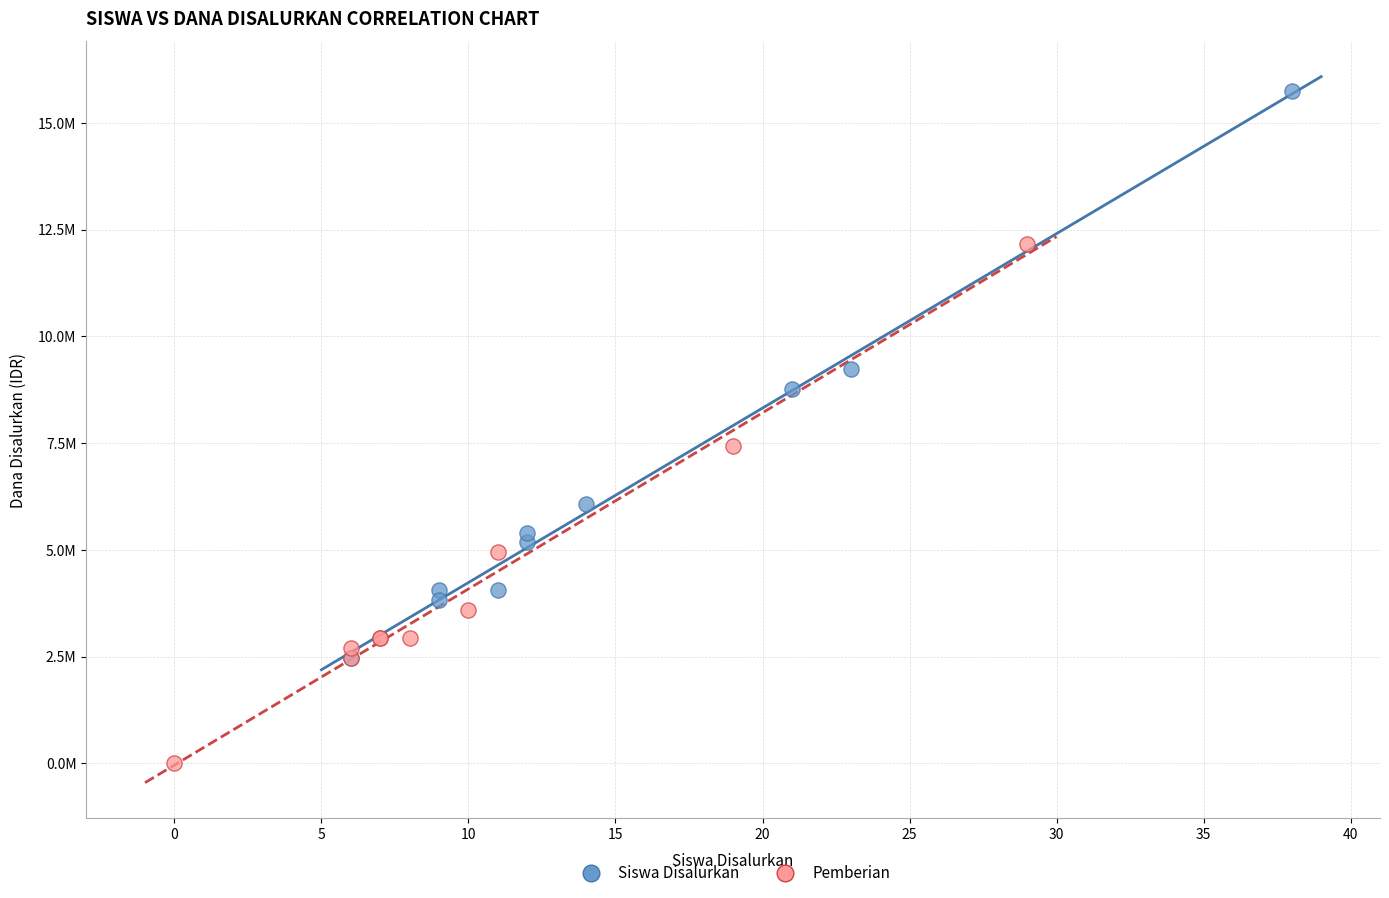

What are all the series names shown in the legend?

Siswa Disalurkan, Pemberian